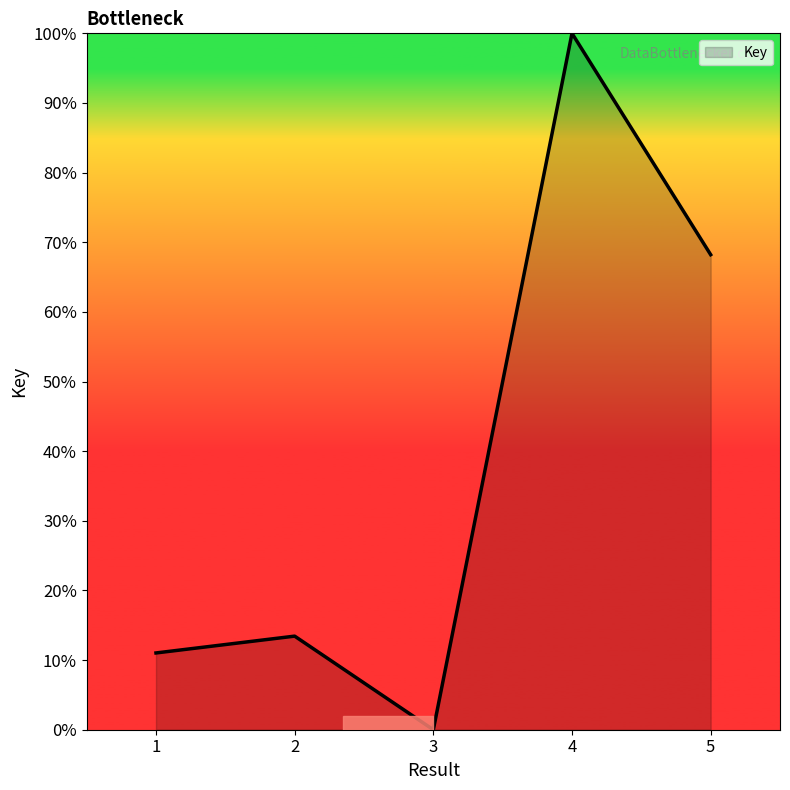

Which category has the lowest value across all series?

3